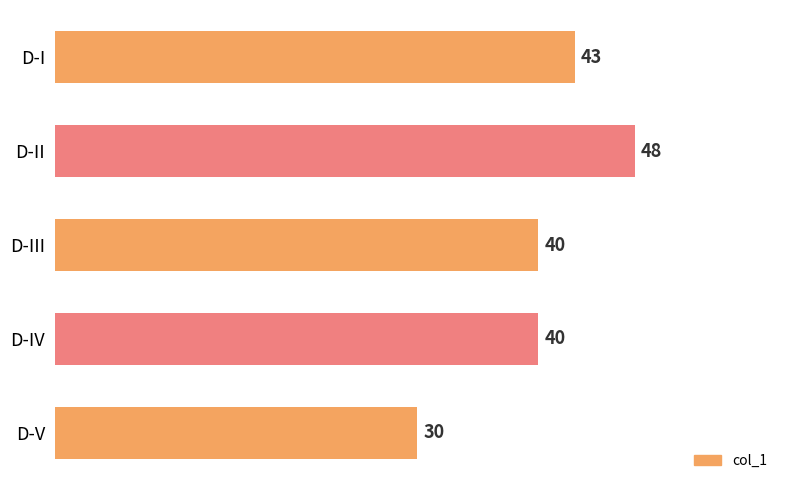

What is the change in value from D-IV to D-V?

-10